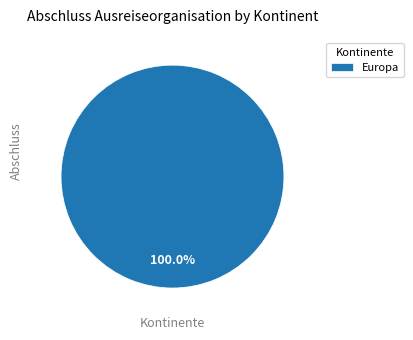

How many segments does this pie chart have?

1